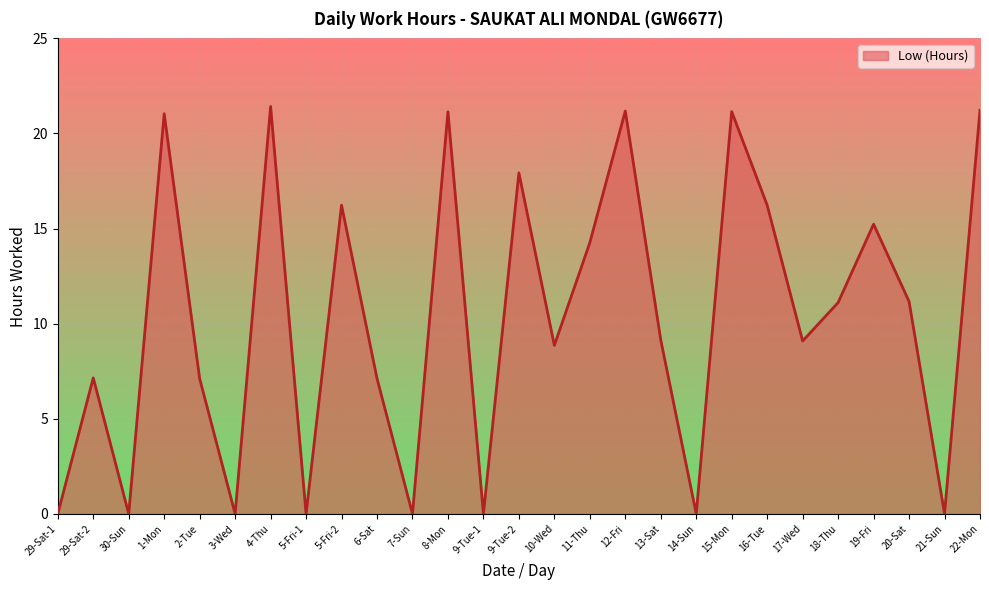

Is it true that the value at 10-Wed is 8.9?

True